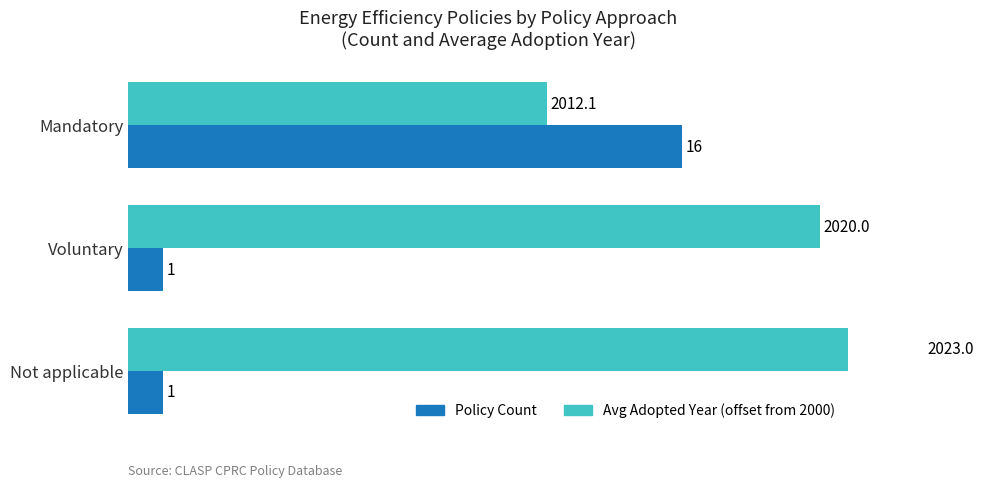

Which series changed the most between Mandatory and Not applicable?

Policy Count